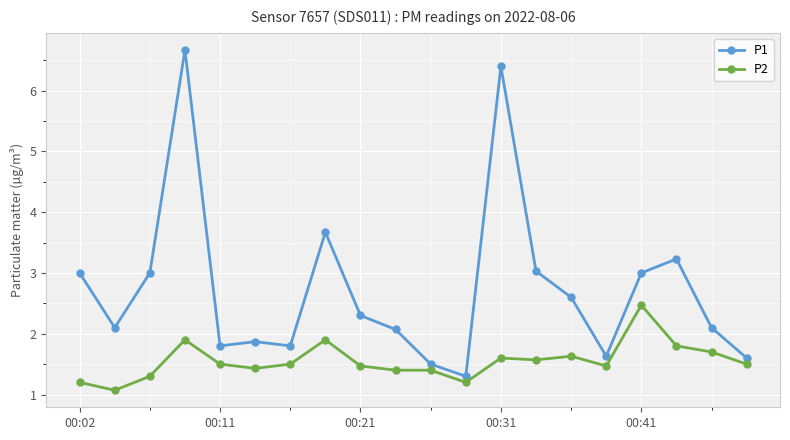

Does the chart display data point markers on the line(s)?

Yes